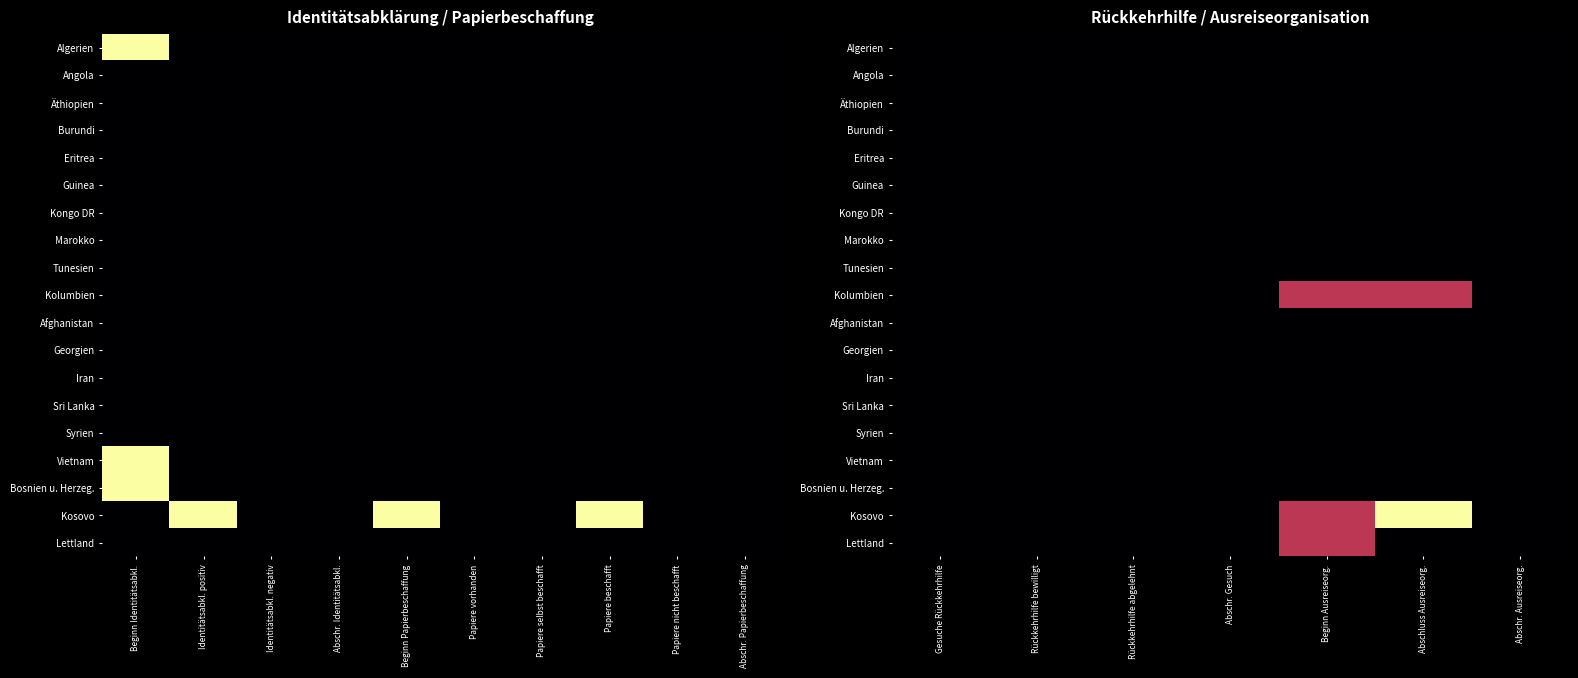

Which category has the lowest value in the Vietnam series?

Gesuche Rückkehrhilfe